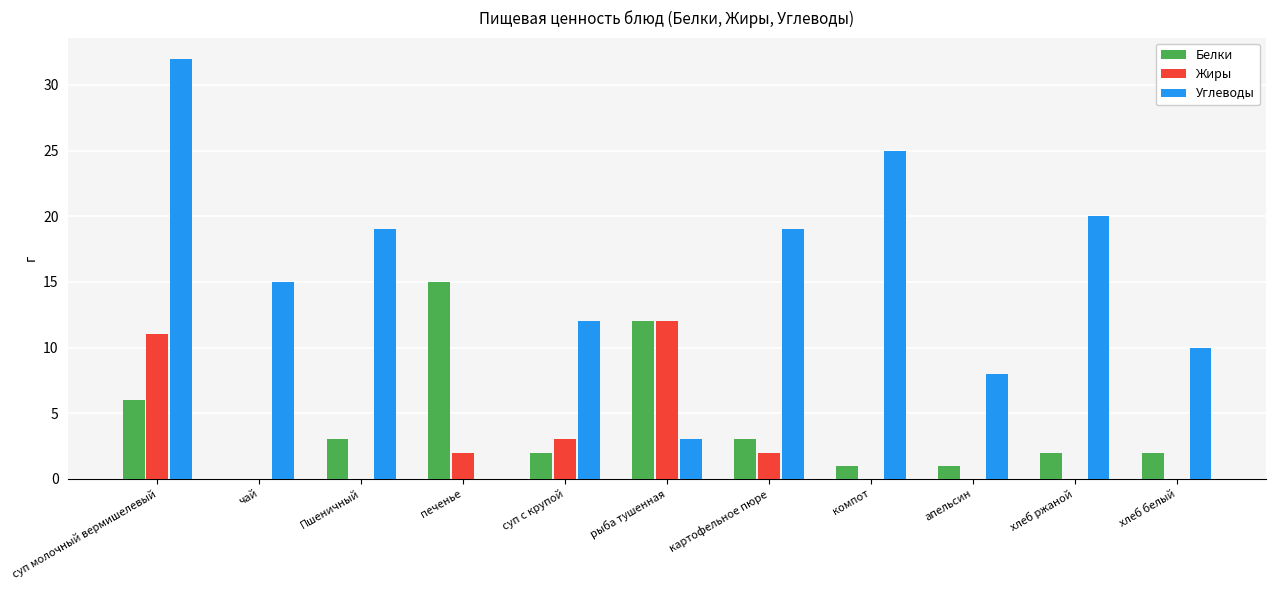

Reading left to right, what are all the values shown in this chart?

Белки: 6	0	3	15	2	12	3	1	1	2	2
Жиры: 11	0	0	2	3	12	2	0	0	0	0
Углеводы: 32	15	19	0	12	3	19	25	8	20	10